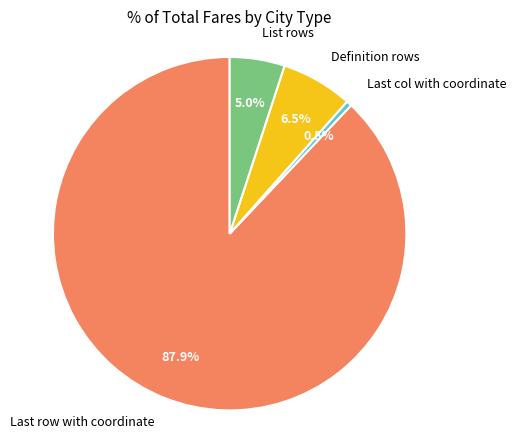

Count the number of slices in the pie.

4